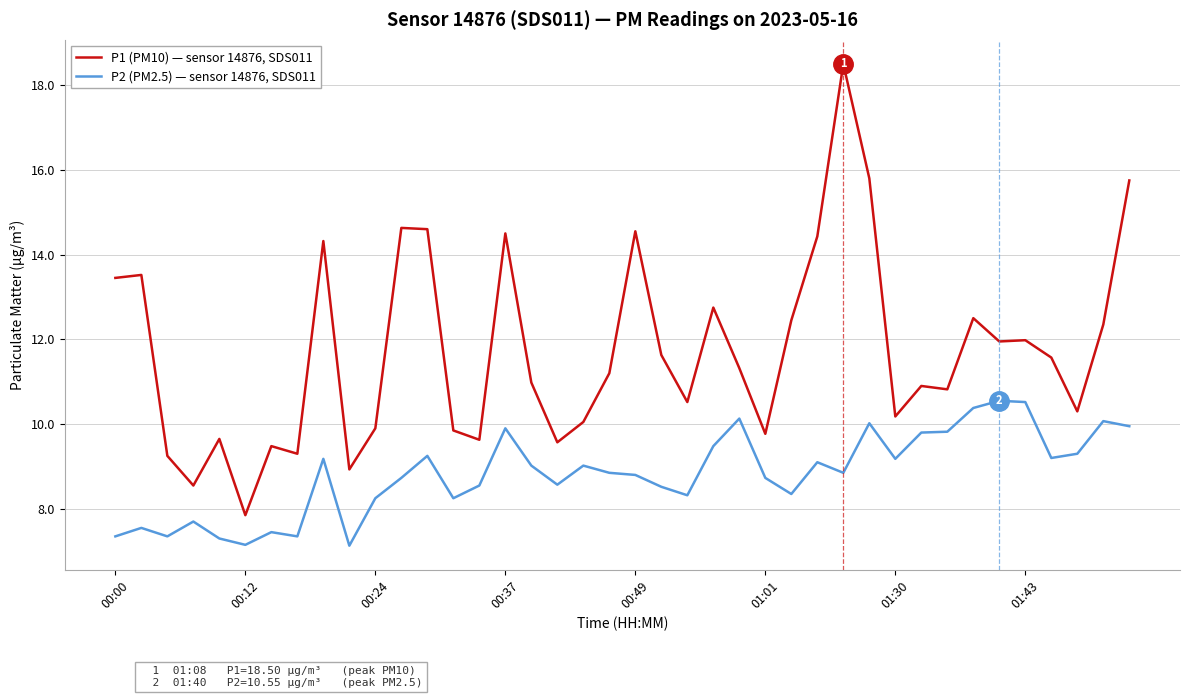

Which series has the widest spread of values?

P1 (PM10) — sensor 14876, SDS011